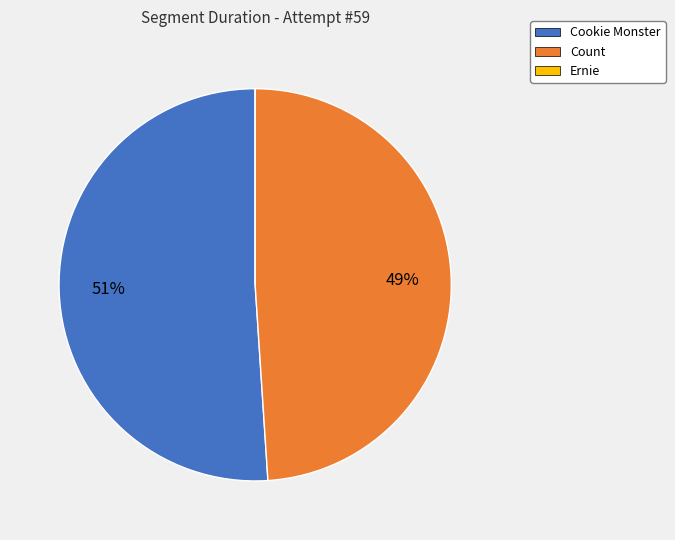

Is it true that Count is 49% of the pie?

True